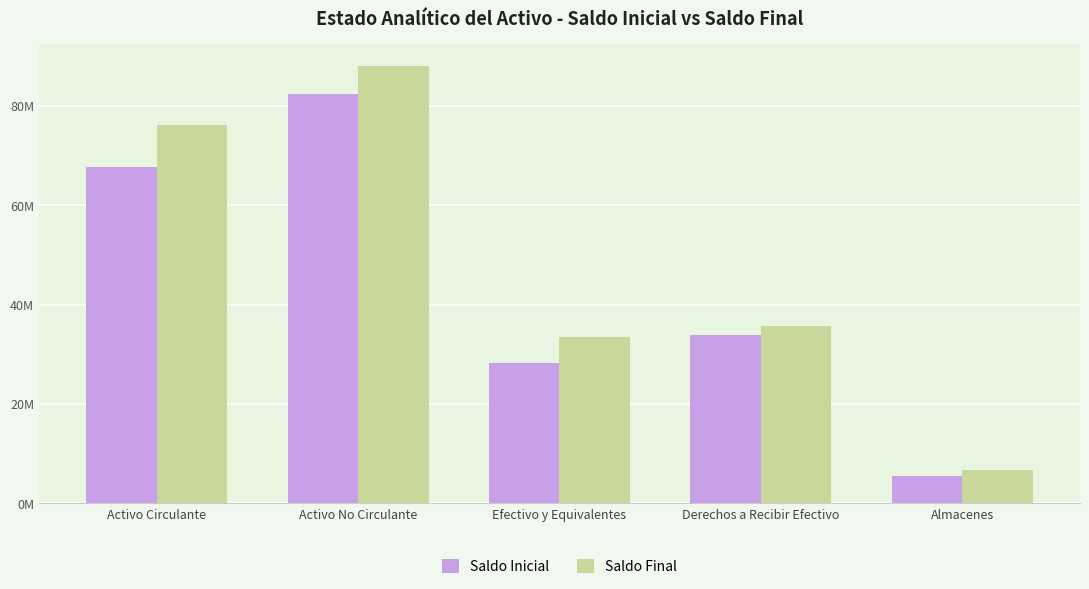

At which label does Saldo Inicial reach its peak?

Activo No Circulante